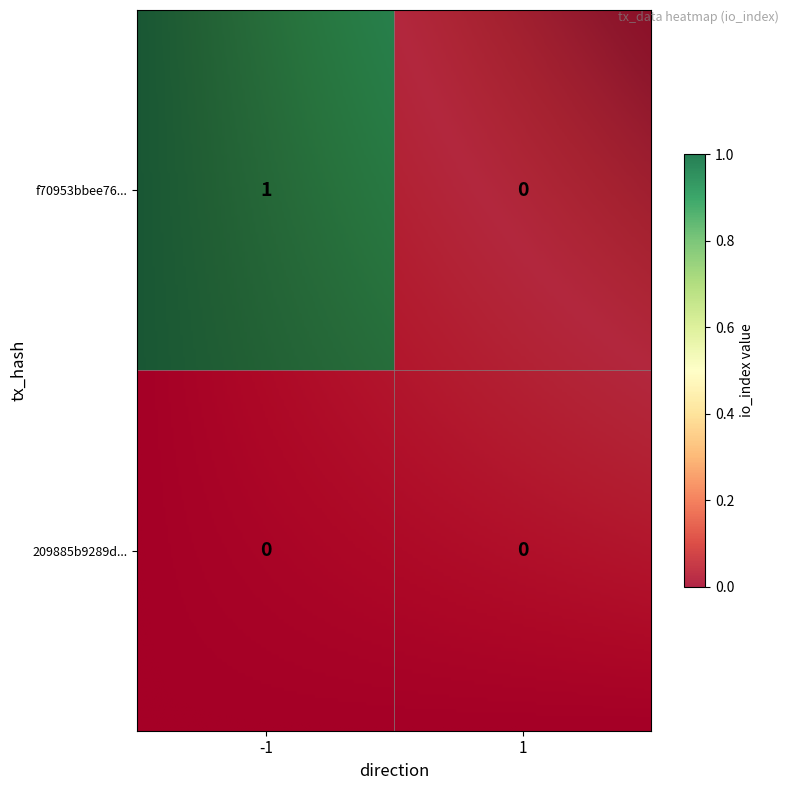

Rank the series at -1 from lowest to highest value.

209885b9289d2f6bd1a94fc42c9f0c35b541963, f70953bbee76298d462c5a05afcebf4d2319968